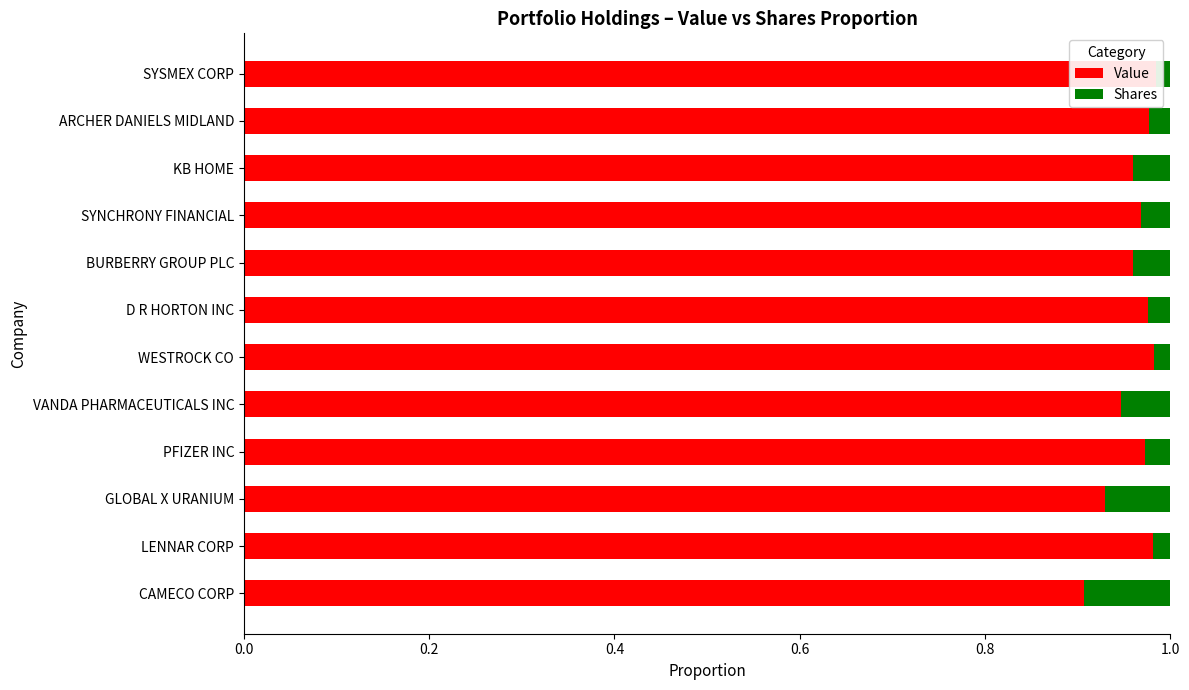

How many series are shown in this chart?

2